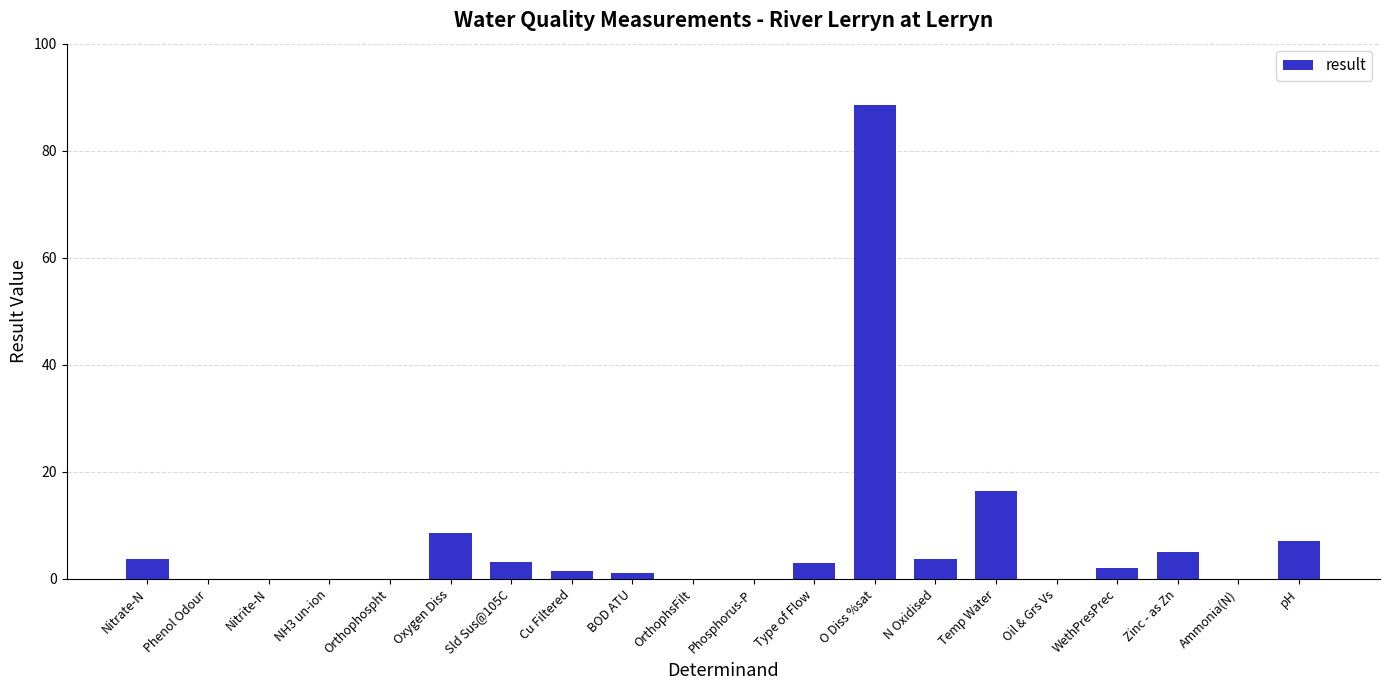

Which category has the highest value across all series?

O Diss %sat